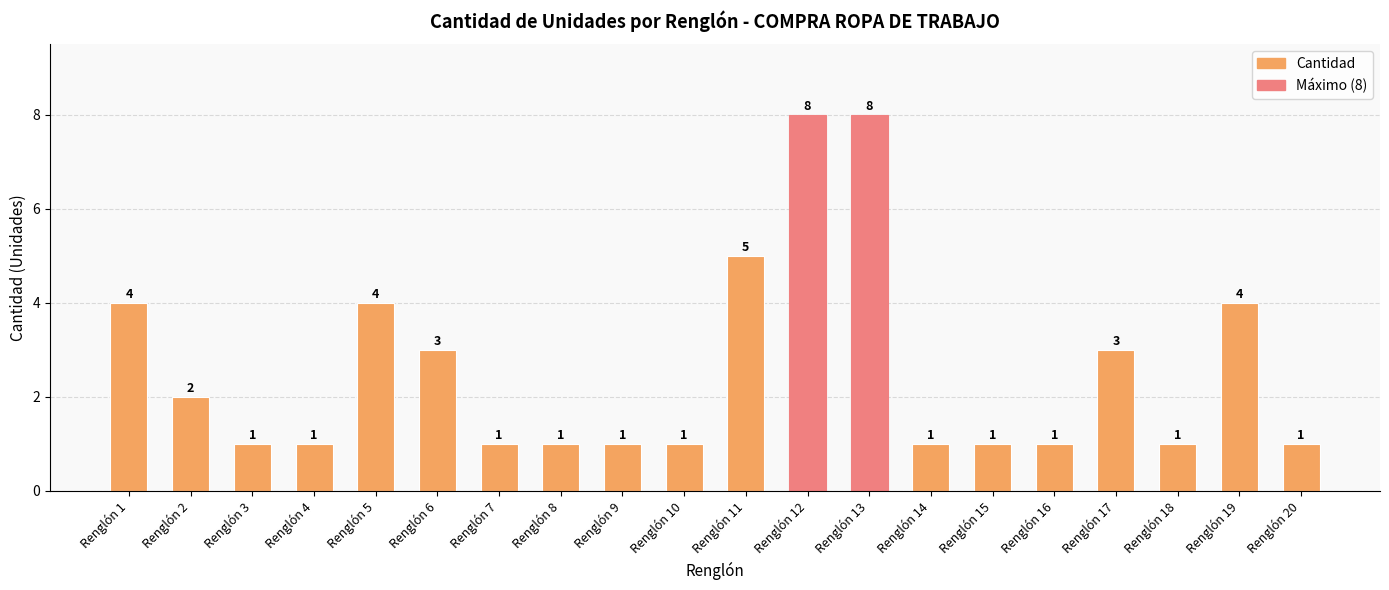

What is the value of the 18th bar from the left?

1